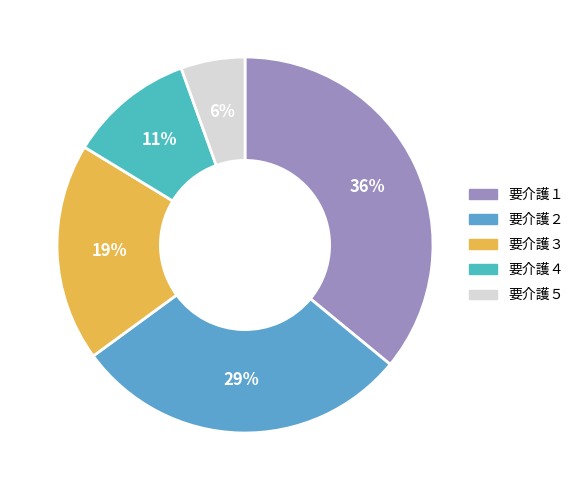

What percentage do 要介護４ and 要介護３ together represent?

29.5%